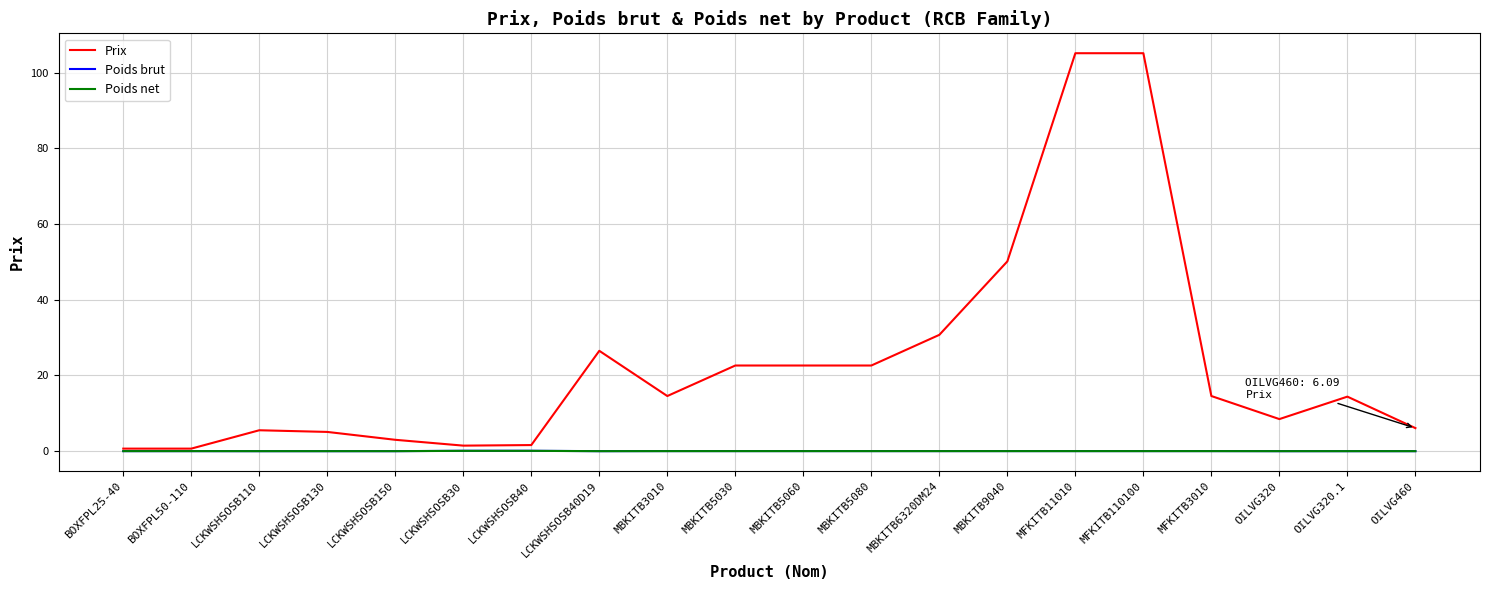

What is the spread (max minus min) of values at MFKITB11010?

105.1